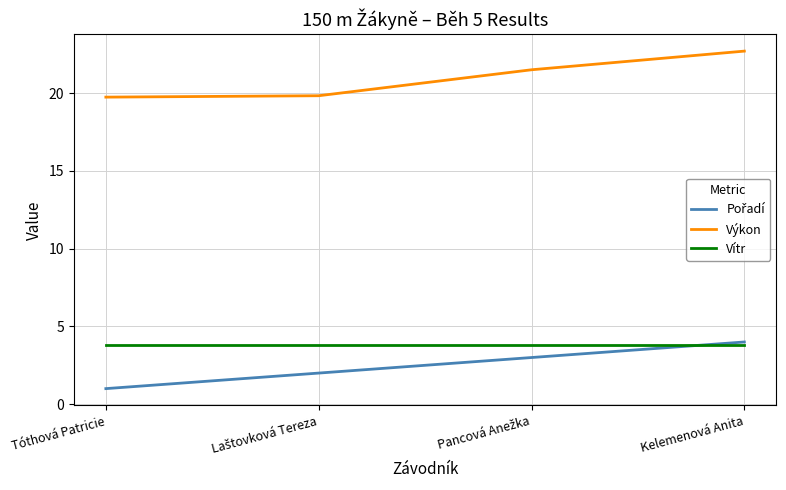

What position from the right is Tóthová Patricie?

4